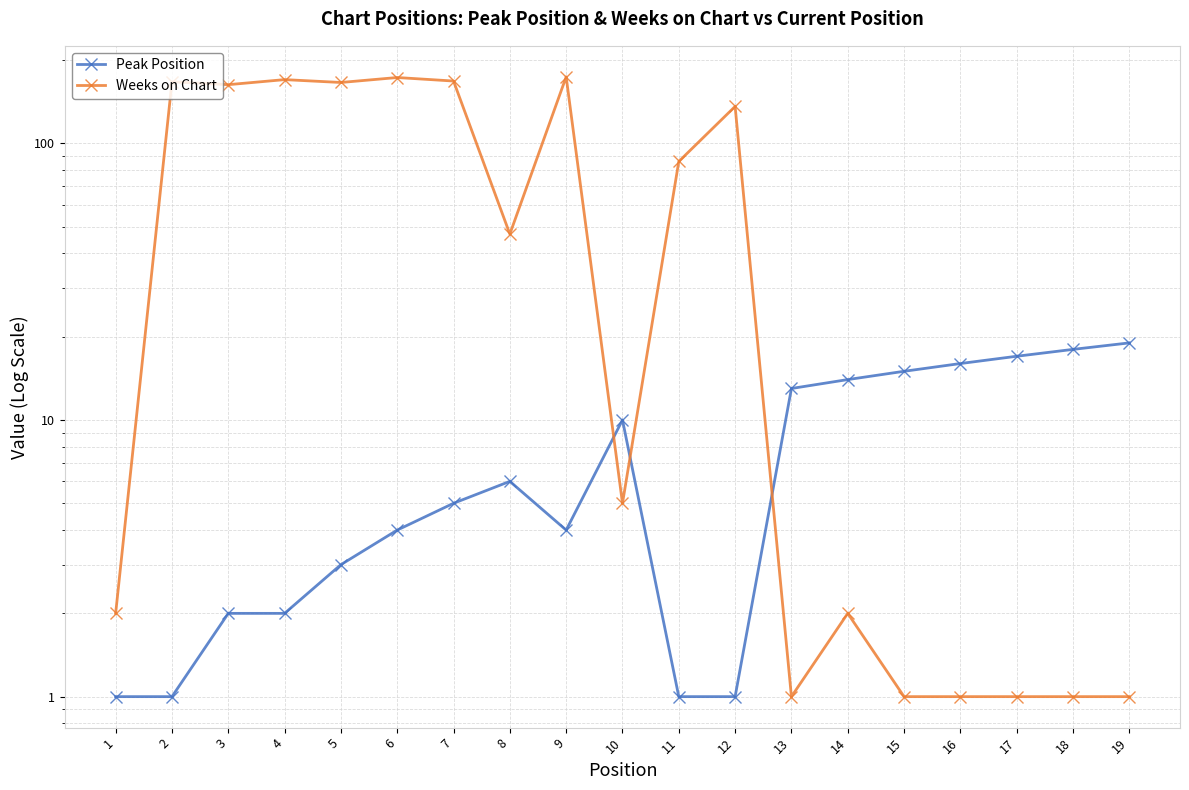

True or false: Weeks on Chart has more than 1 points higher than both neighbors.

True